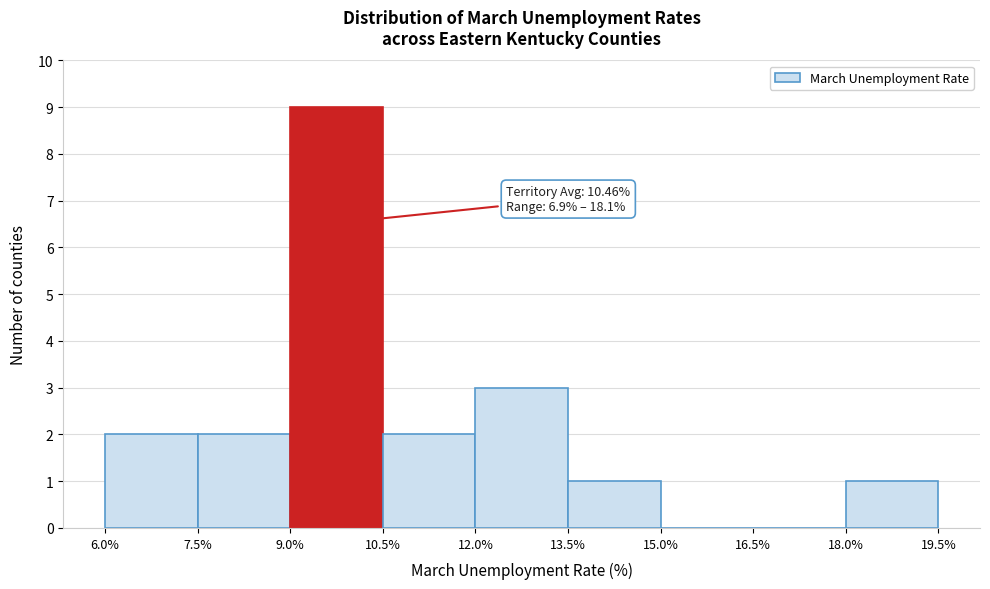

Over which range of the x-axis is the bar tallest?

9.0% to 10.5%